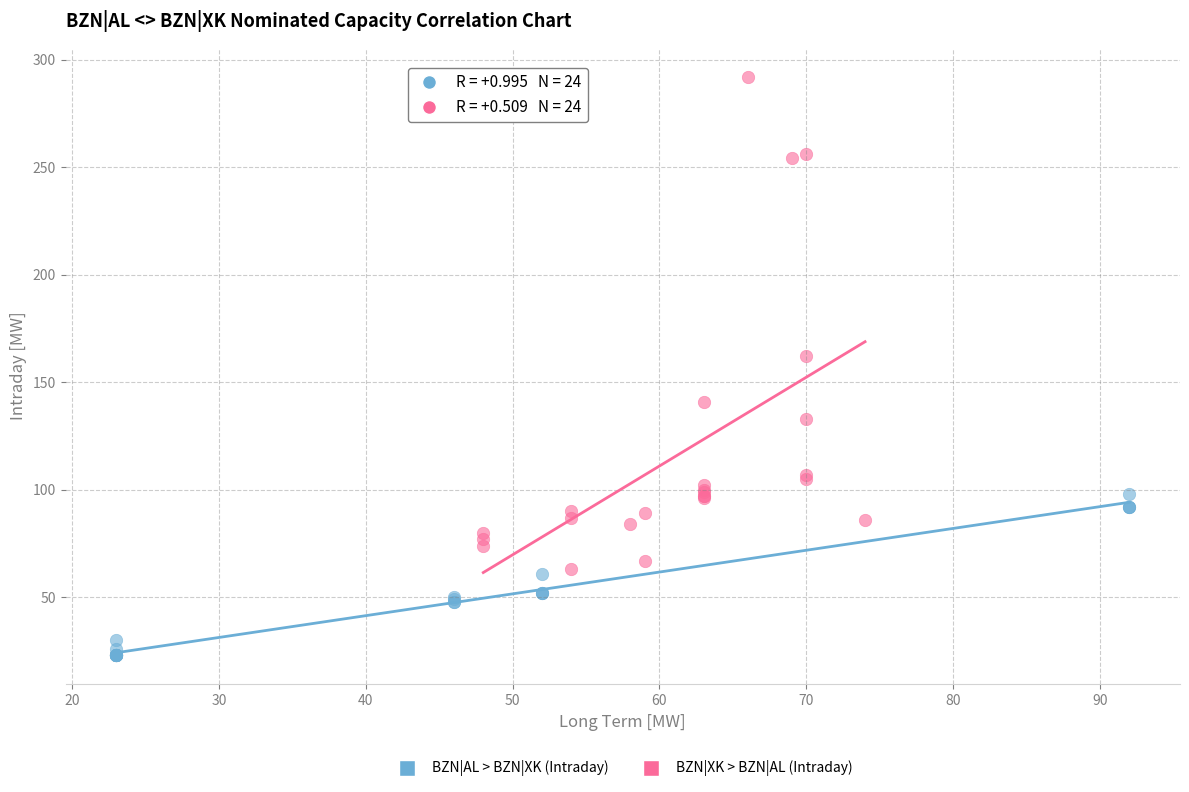

Which series contains the highest Y value?

BZN|XK > BZN|AL (Intraday)